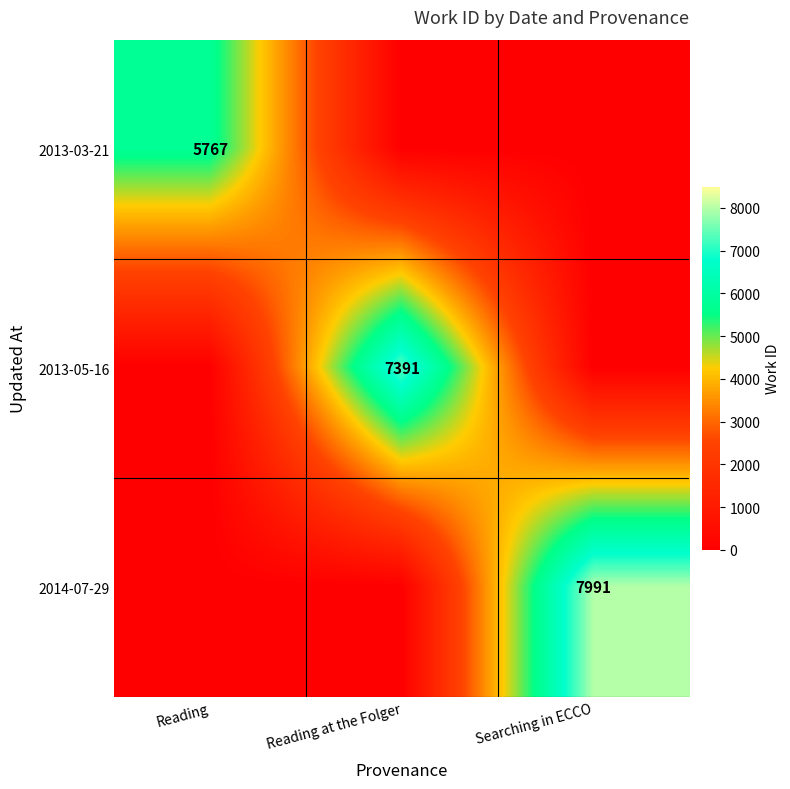

Count the number of categories in the chart.

3